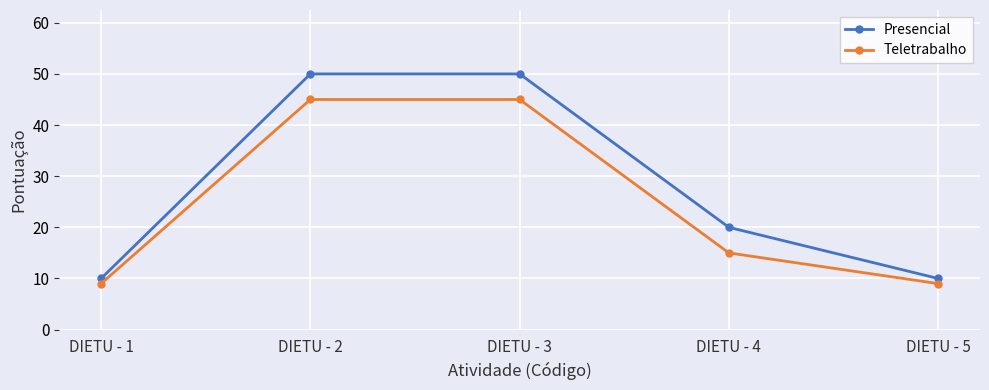

Which series has the largest total across all categories?

Presencial